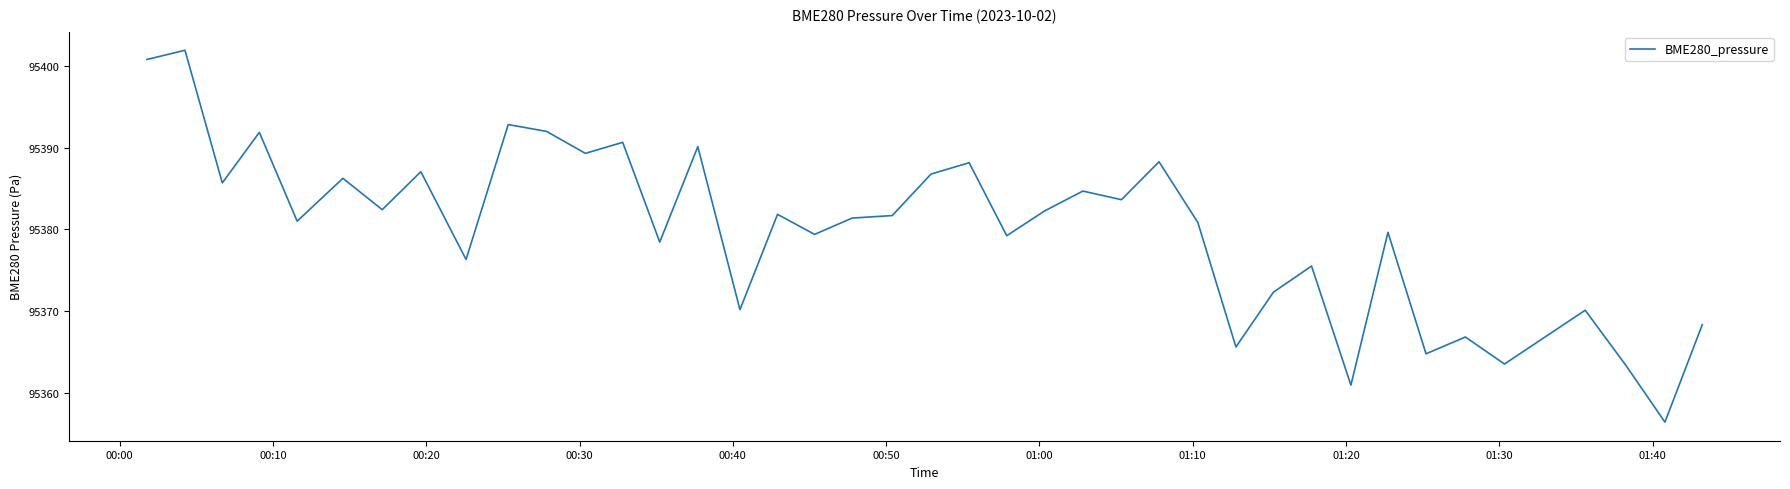

What is the greatest value displayed?

95401.9